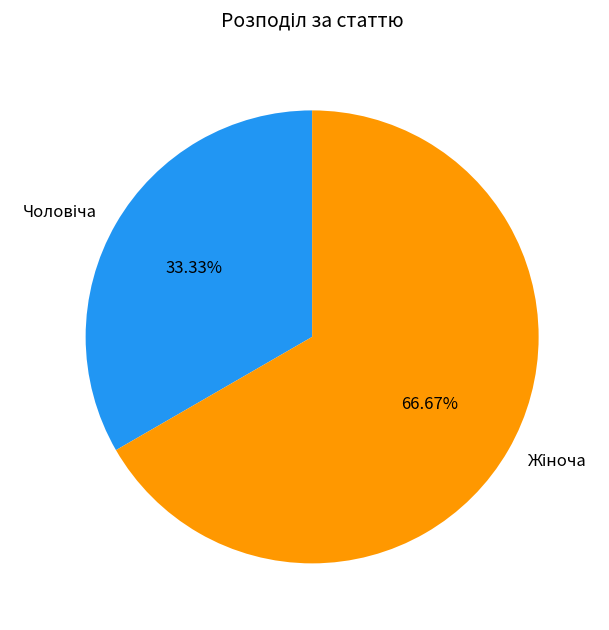

Is there a majority slice in this chart?

Yes